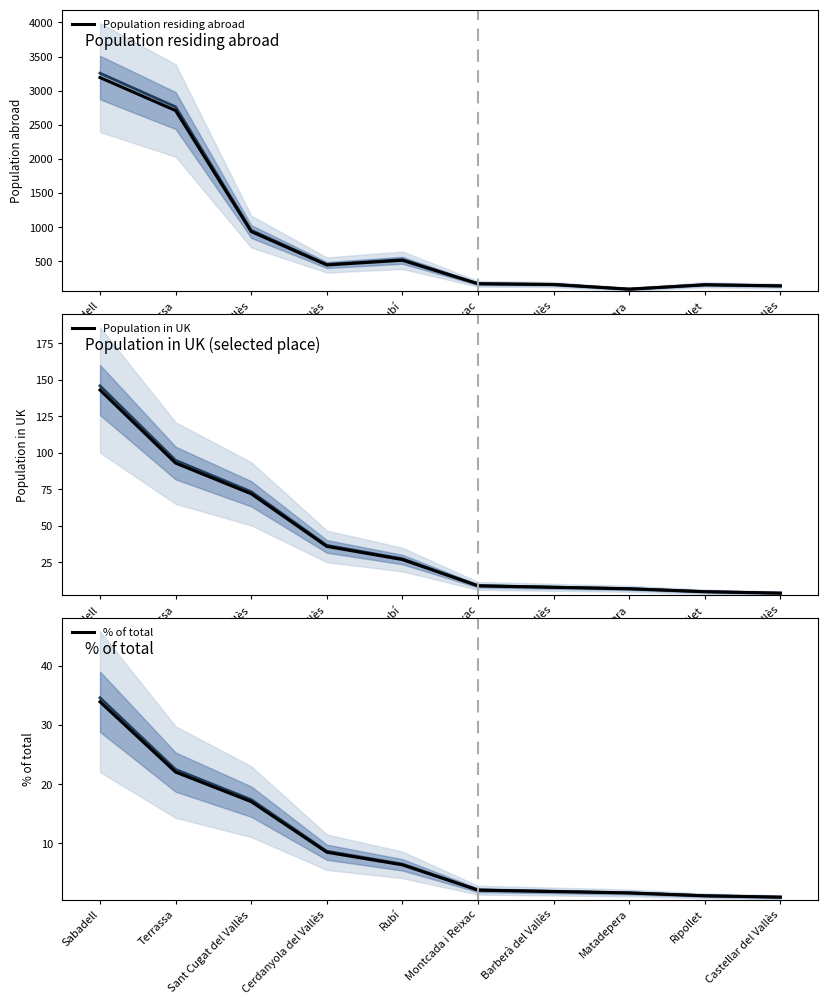

Reading left to right, extract all data points from this chart.

Population residing abroad: 3192.0	2708.0	934.0	444.0	513.0	168.0	157.0	89.0	153.0	137.0
Population in UK: 143.0	93.0	72.0	36.0	27.0	9.0	8.0	7.0	5.0	4.0
% of total: 33.9	22.0	17.1	8.5	6.4	2.1	1.9	1.7	1.2	0.9